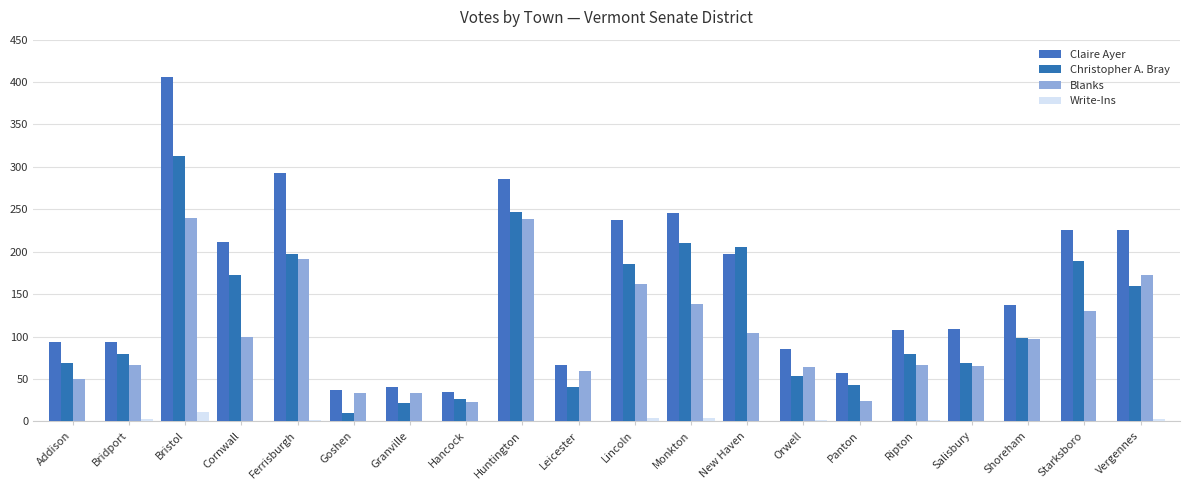

Rank the categories by Blanks value from lowest to highest.

Hancock, Panton, Goshen, Granville, Addison, Leicester, Orwell, Salisbury, Ripton, Bridport, Shoreham, Cornwall, New Haven, Starksboro, Monkton, Lincoln, Vergennes, Ferrisburgh, Huntington, Bristol